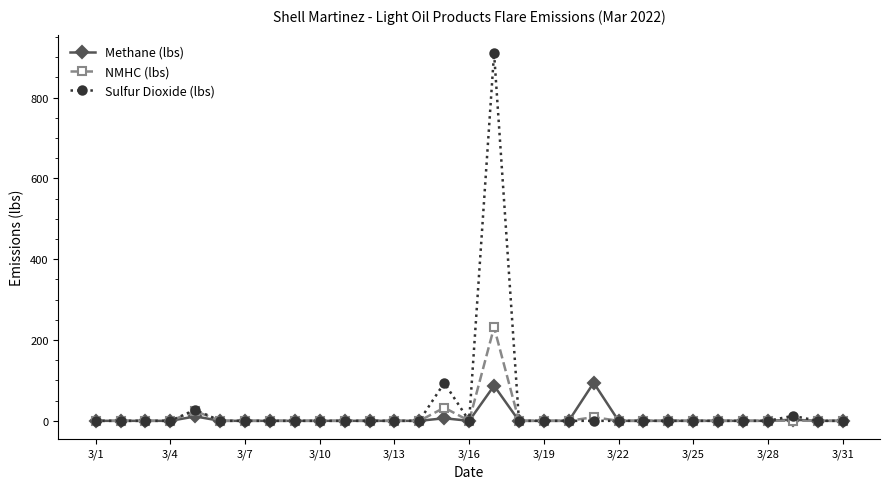

How many lines are shown in the chart?

3